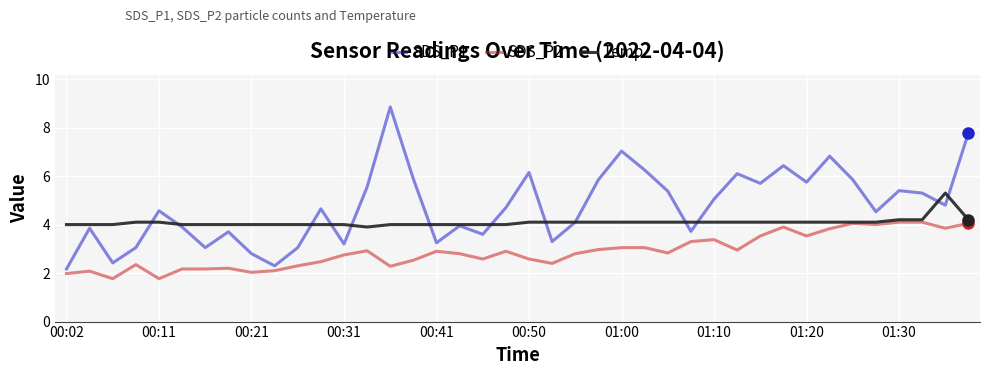

Rank the series by their maximum value, from highest to lowest.

SDS_P1, Temp, SDS_P2